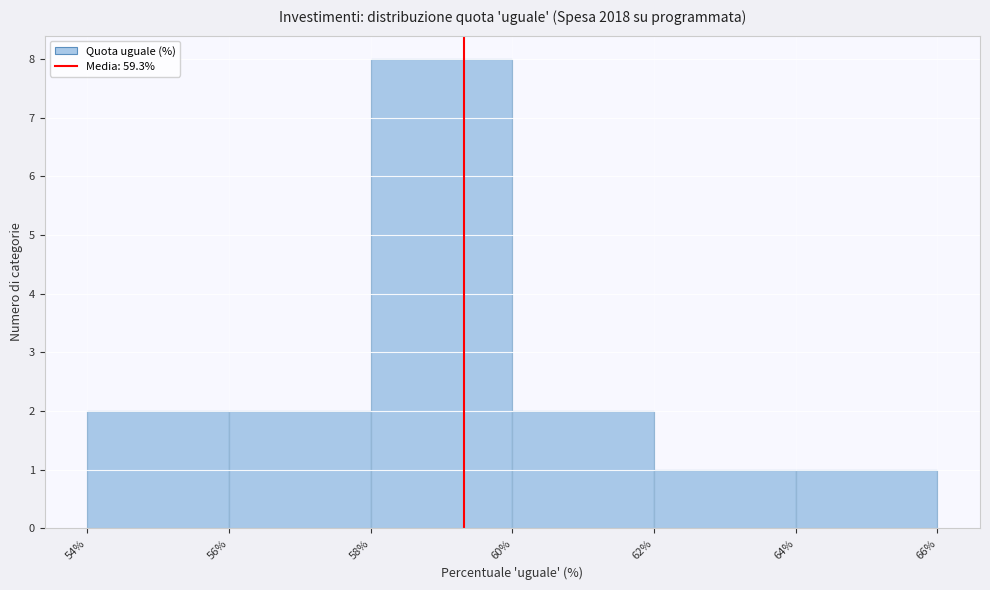

Over which range of the x-axis is the bar tallest?

58% to 60%